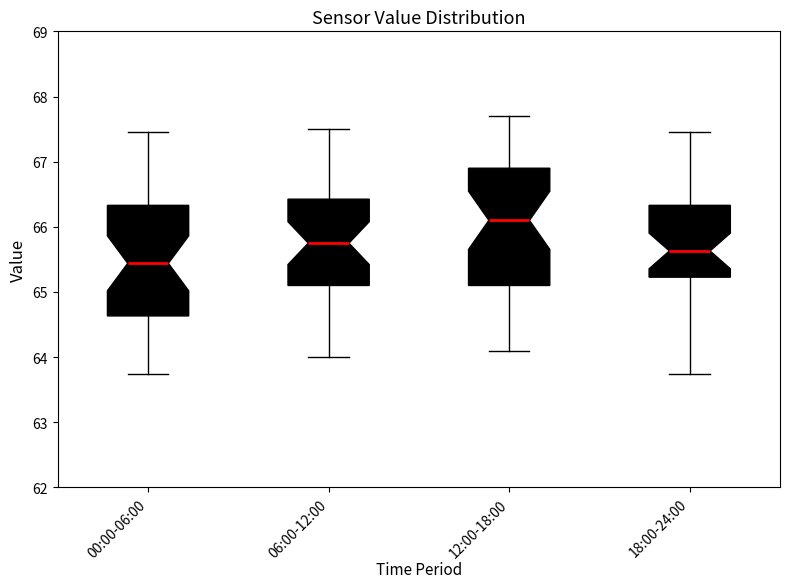

Reading left to right, read every box against the y-axis: the position of its median line, the range the box covers, and the ends of its whiskers. The values are not printed on the chart, so give them approximately, as read against the axis.

00:00-06:00: median 65.4, box 64.6 to 66.3, whiskers 63.7 to 67.5
06:00-12:00: median 65.8, box 65.1 to 66.4, whiskers 64.0 to 67.5
12:00-18:00: median 66.1, box 65.1 to 66.9, whiskers 64.1 to 67.7
18:00-24:00: median 65.6, box 65.2 to 66.3, whiskers 63.7 to 67.5